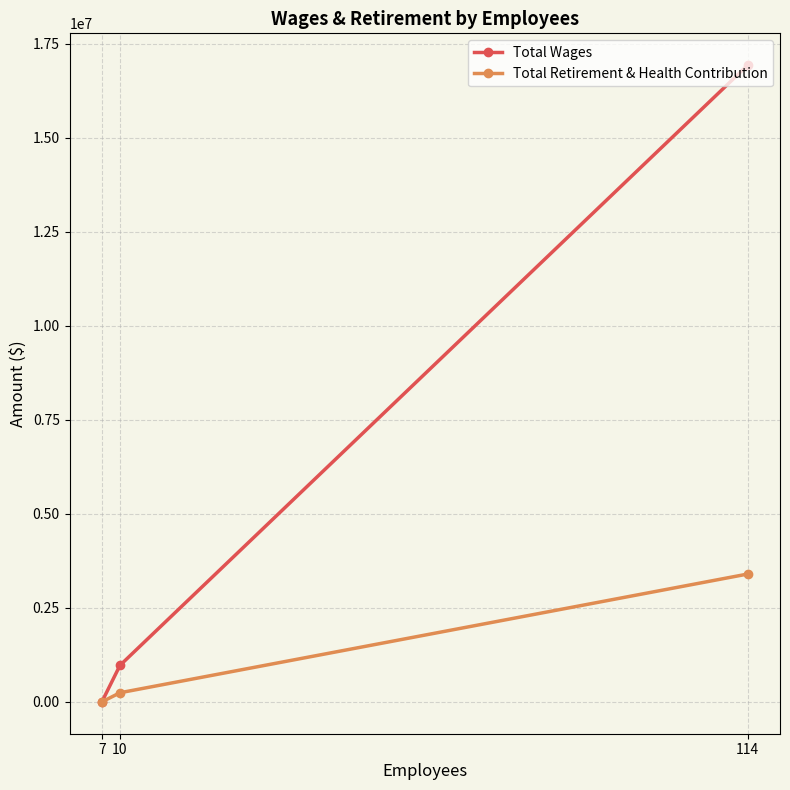

At which label does Total Retirement & Health Contribution reach its minimum?

7